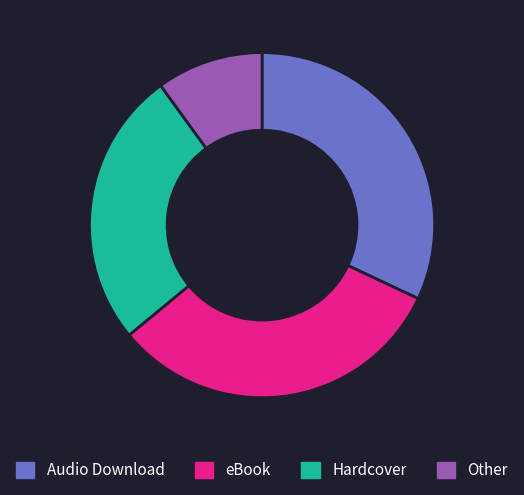

Between Hardcover and eBook, which is larger?

eBook